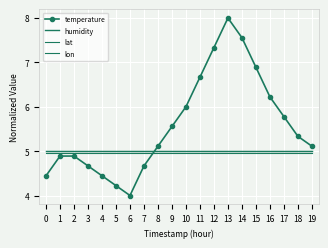

How many lines are shown in the chart?

4